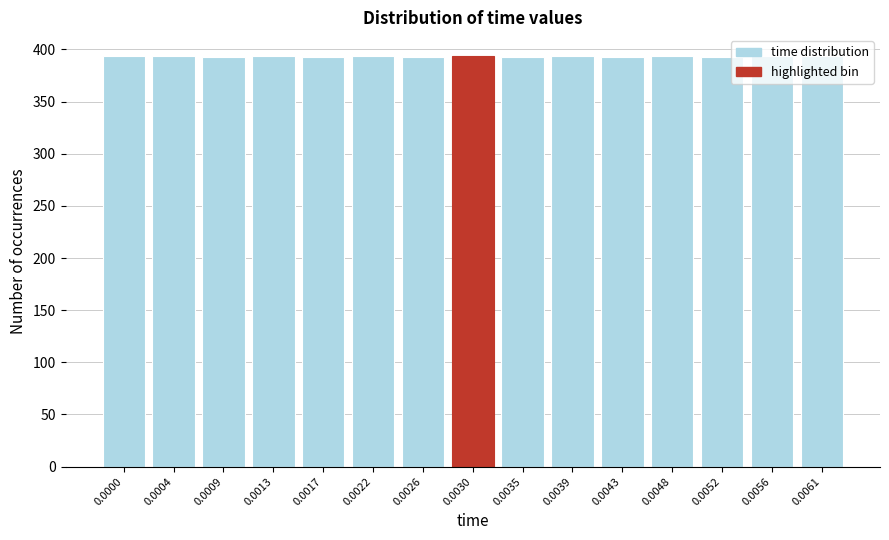

Is it true that the value at 0.0004 is 394?

True